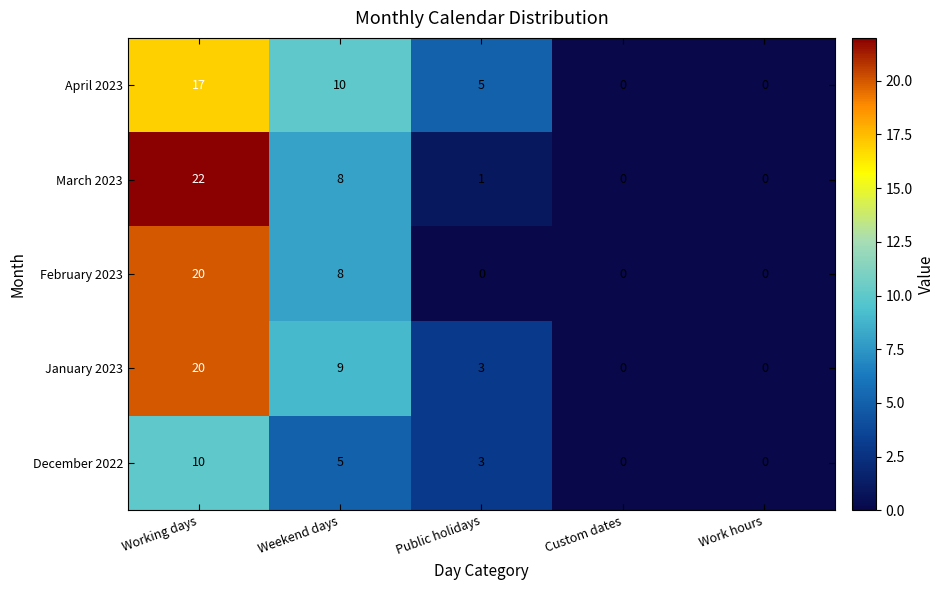

The January 2023 series shows 33 at Working days. True or false?

False